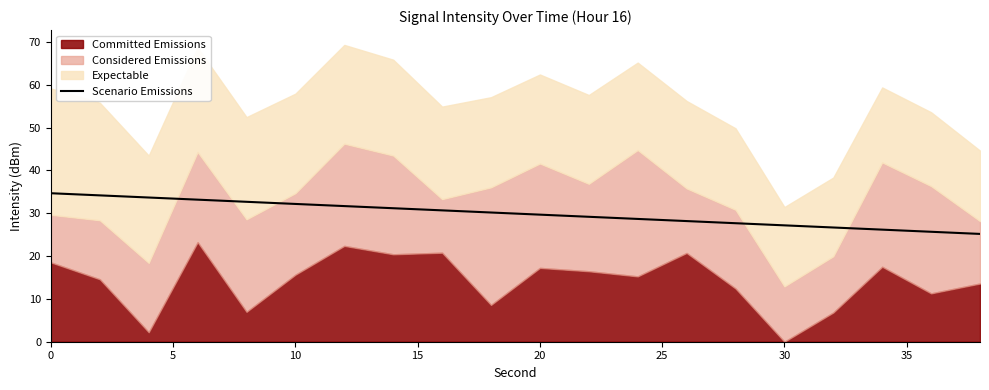

What is the maximum value for Scenario Emissions?

34.7